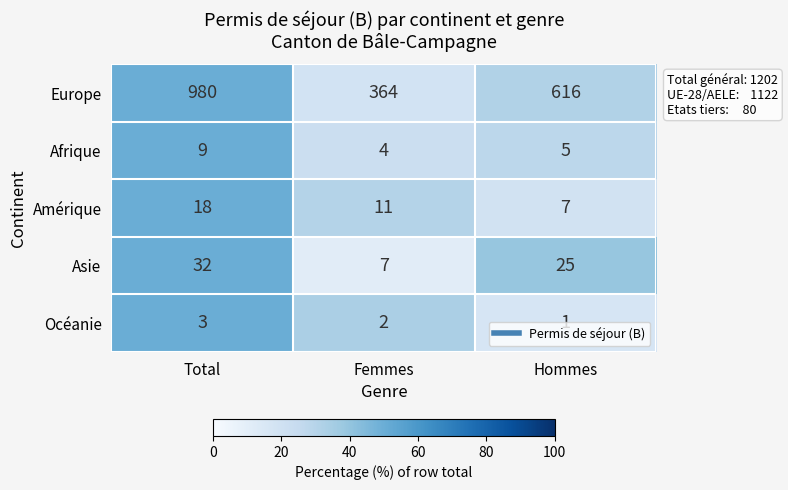

Rank the series at Femmes from lowest to highest value.

Océanie, Afrique, Asie, Amérique, Europe